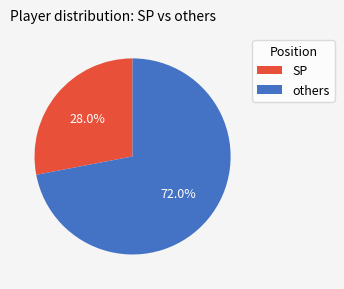

What percentage is NOT represented by SP?

72.0%